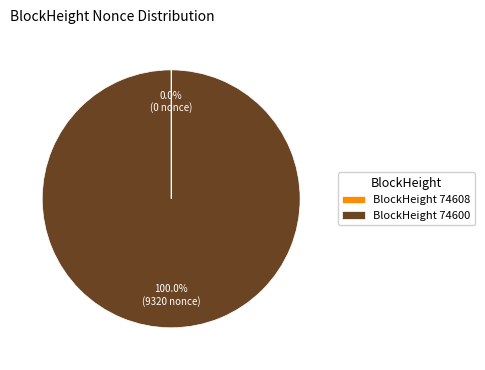

What is the largest slice in the pie chart?

BlockHeight 74600